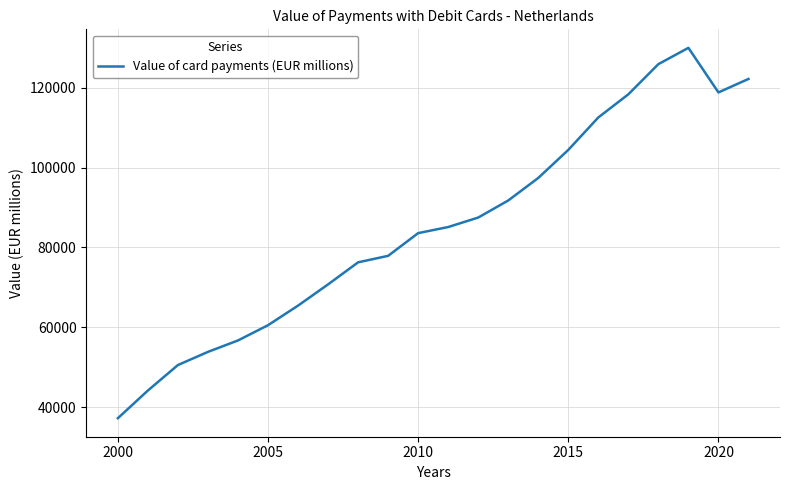

What is the greatest value displayed?

129958.2